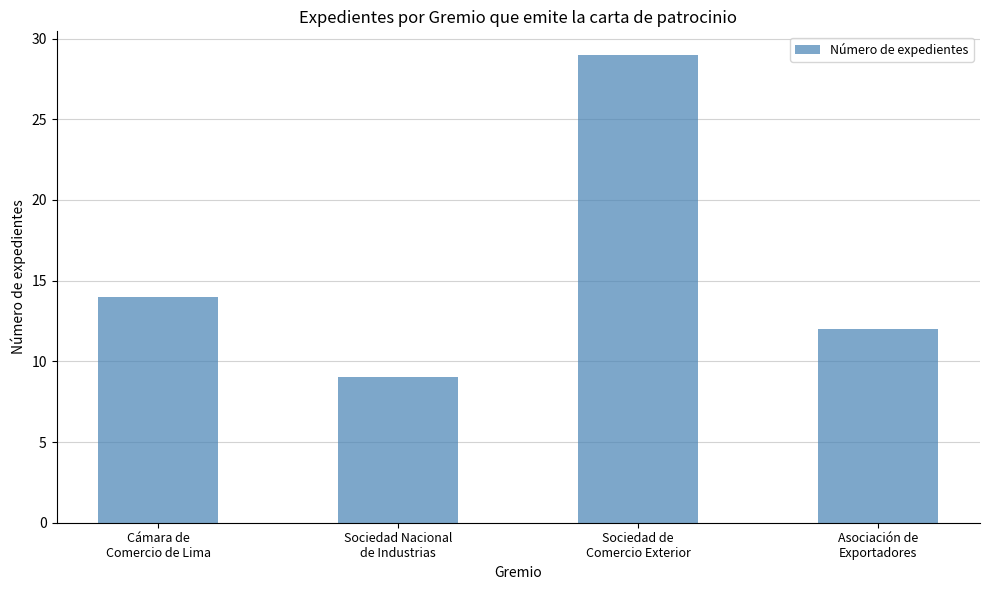

True or false: the data shows 21 at Asociación de
Exportadores.

False